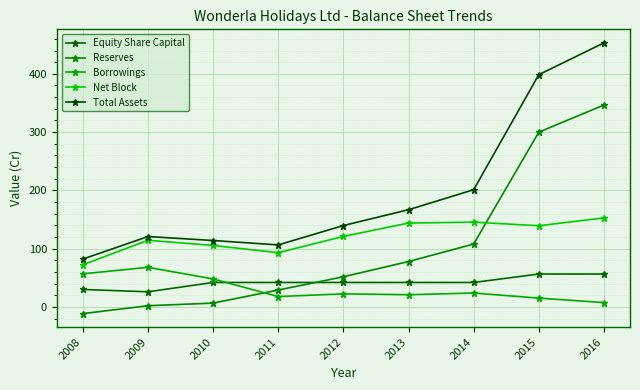

At which category does Borrowings reach its first local peak?

2009